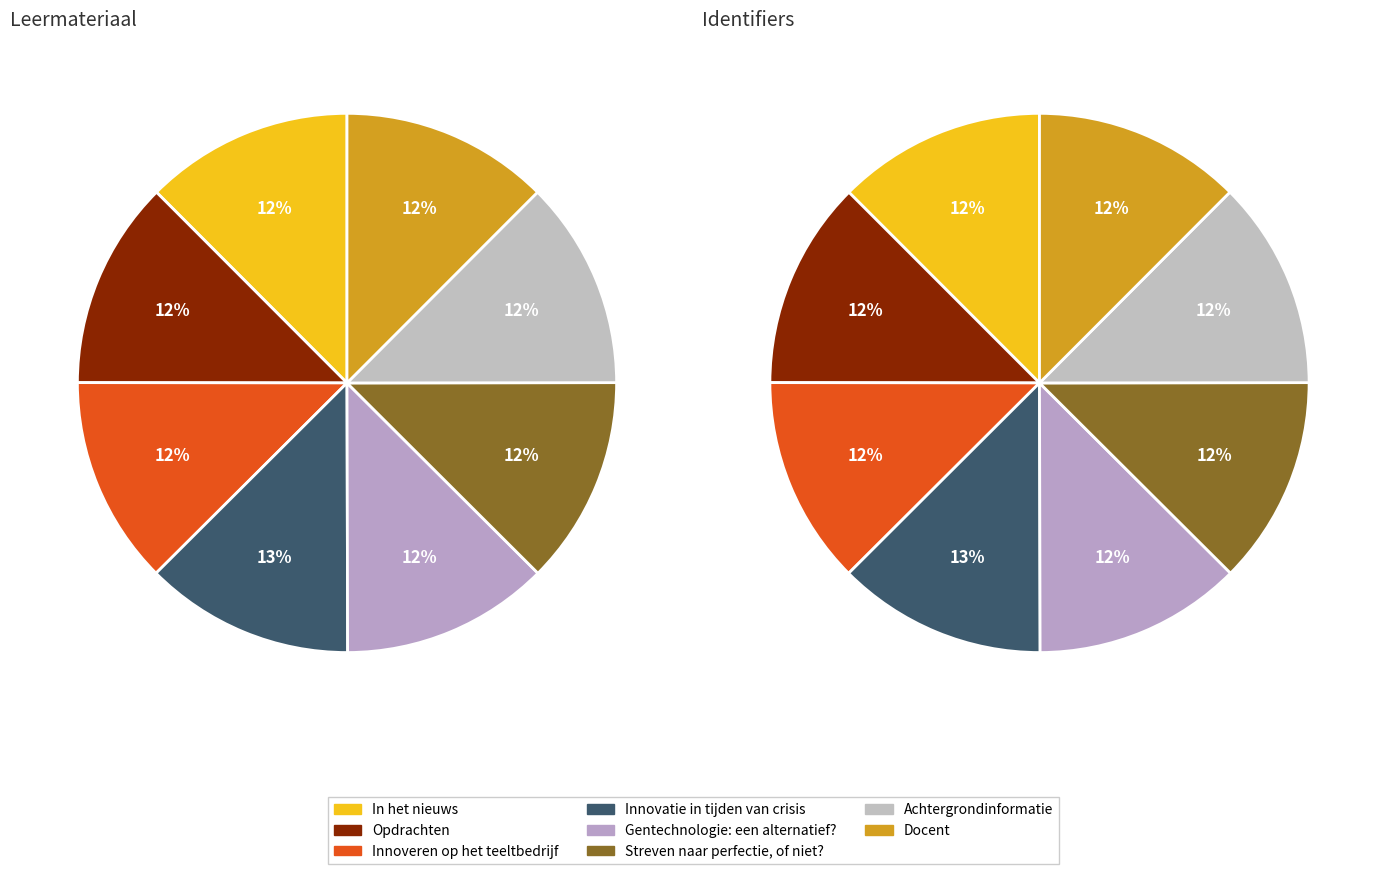

To the nearest percent, what portion does In het nieuws represent?

12%